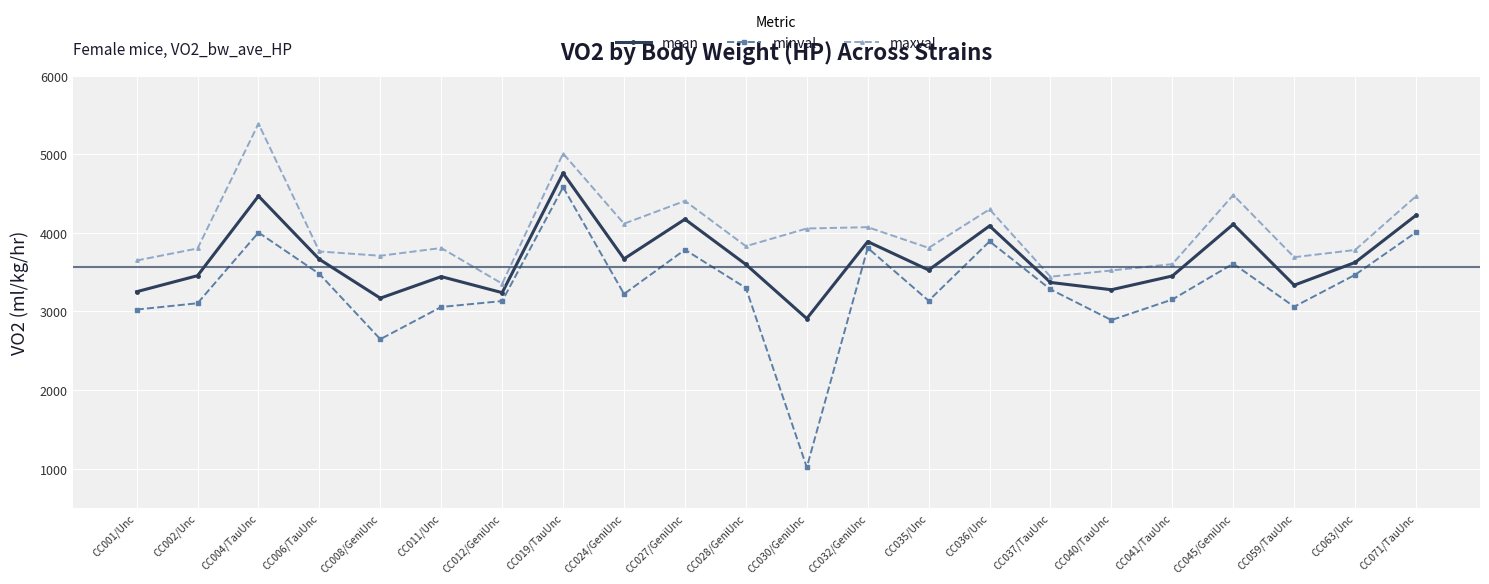

How many interior local peaks does the mean series have?

7